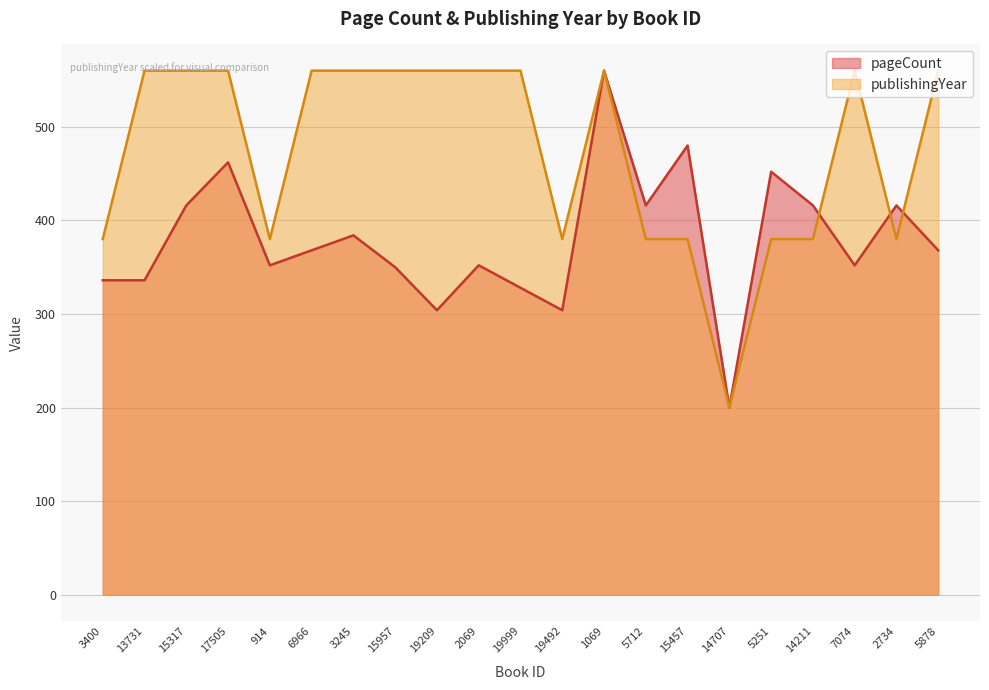

What is the difference between the maximum and minimum values in the pageCount series?

360